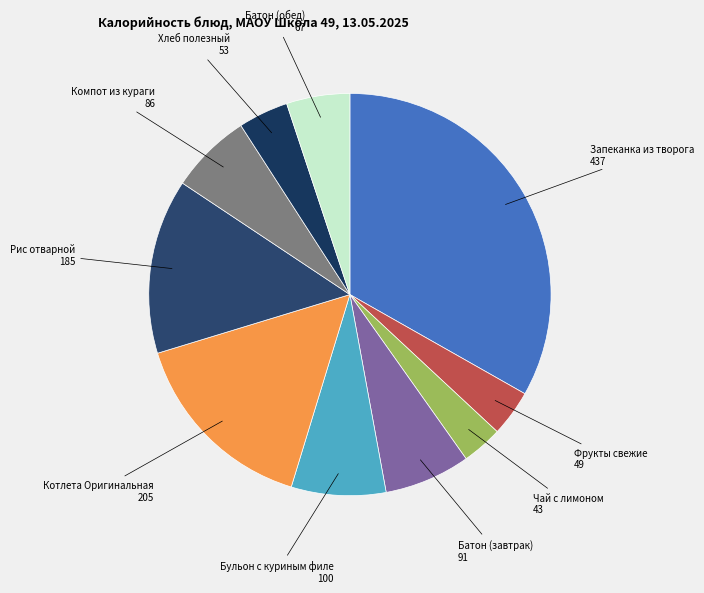

Approximately how many times larger is the value at Рис отварной compared to Компот из кураги?

2.2